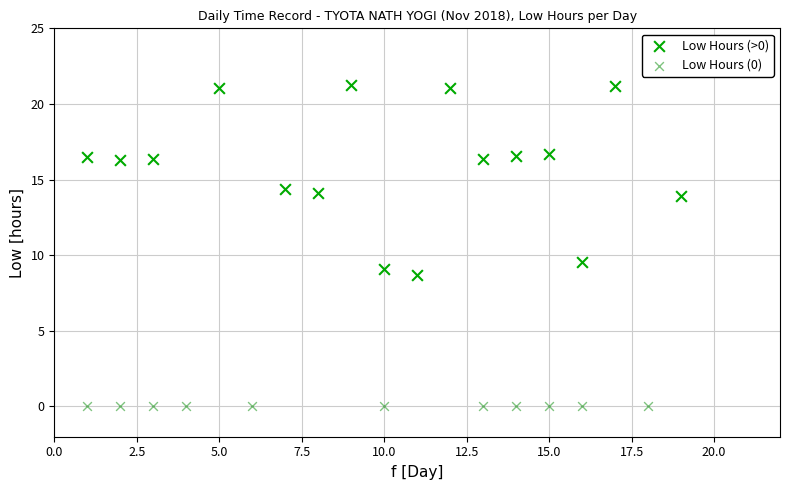

Which series contains the lowest Y value?

Low Hours (0)